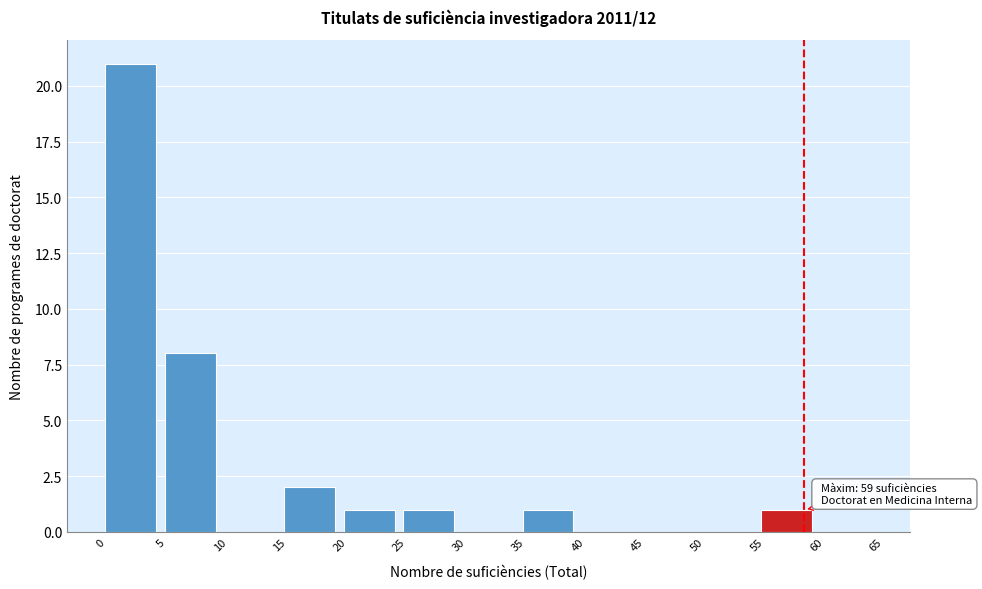

Which range on the x-axis has the tallest bar?

0 to 5